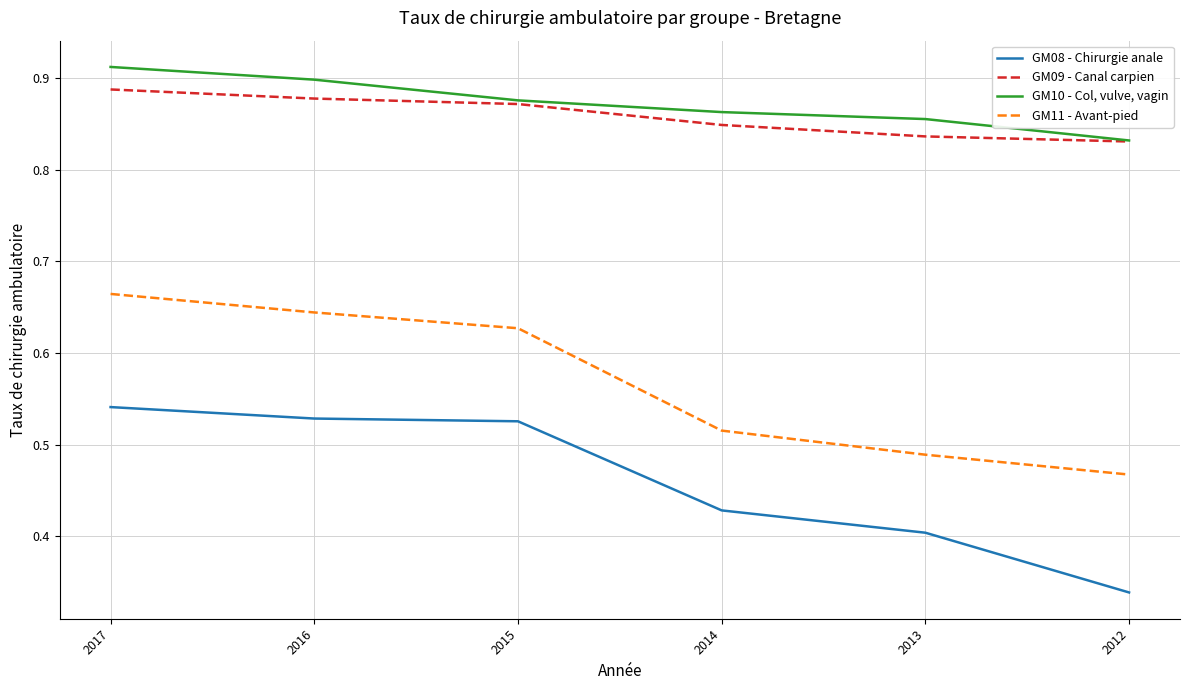

Is the value of GM10 - Col, vulve, vagin at 2015 greater than the value of GM09 - Canal carpien at 2017?

No